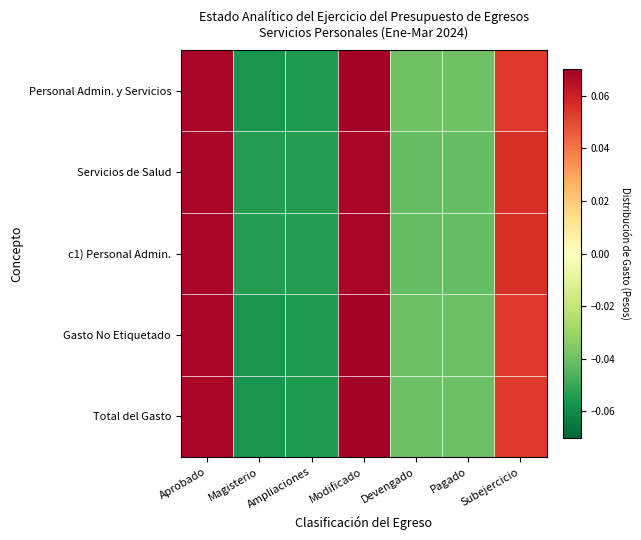

Which series changed the most between Devengado and Pagado?

Personal Admin. y Servicios